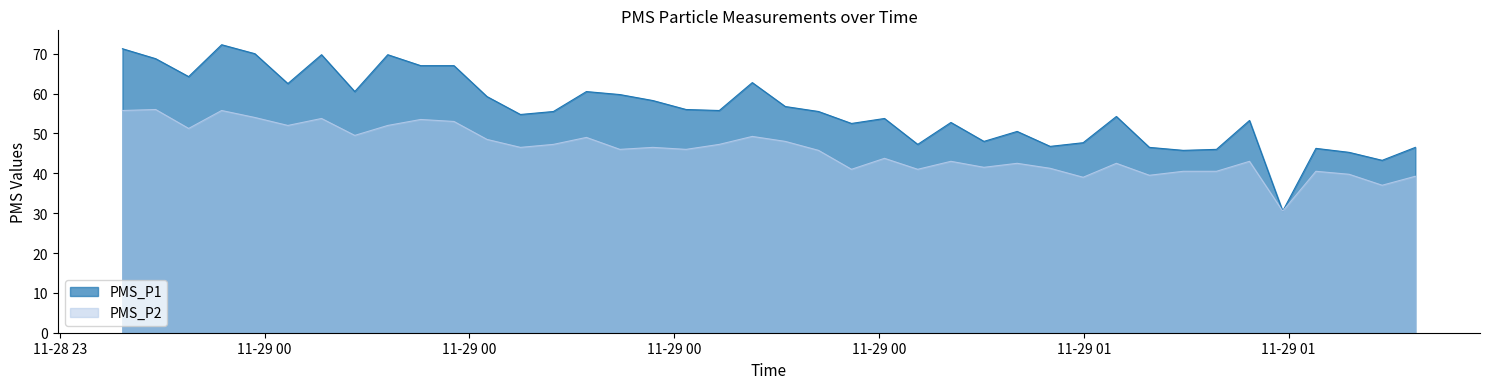

Which series has the widest spread of values?

PMS_P1